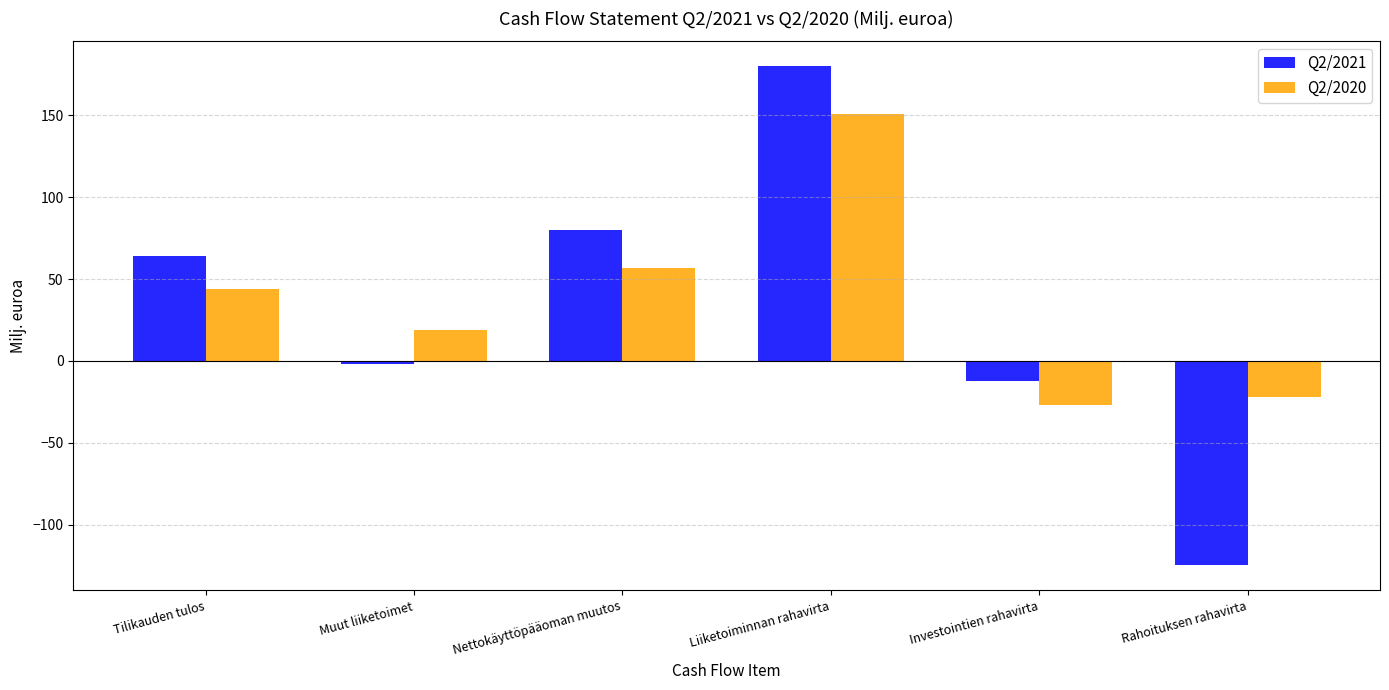

What position from the left is Liiketoiminnan rahavirta?

4